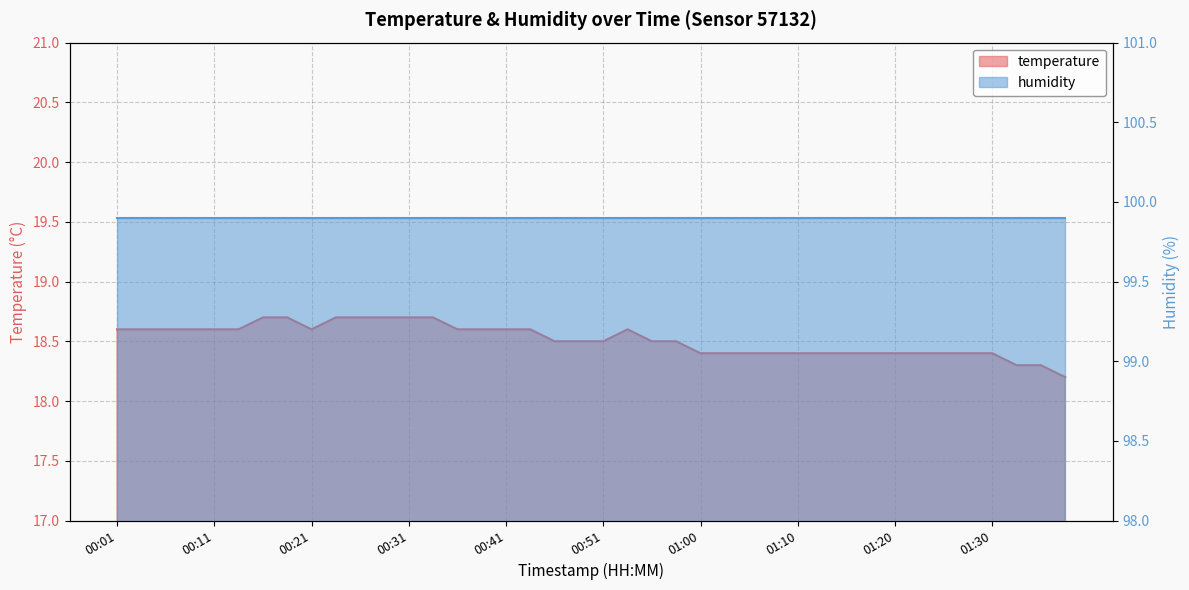

Rank the categories by value from lowest to highest.

01:37, 01:32, 01:35, 01:00, 01:03, 01:05, 01:08, 01:10, 01:13, 01:15, 01:18, 01:20, 01:23, 01:25, 01:28, 01:30, 00:46, 00:48, 00:51, 00:55, 00:58, 00:01, 00:04, 00:06, 00:09, 00:11, 00:14, 00:21, 00:36, 00:38, 00:41, 00:43, 00:53, 00:16, 00:19, 00:24, 00:26, 00:28, 00:31, 00:33